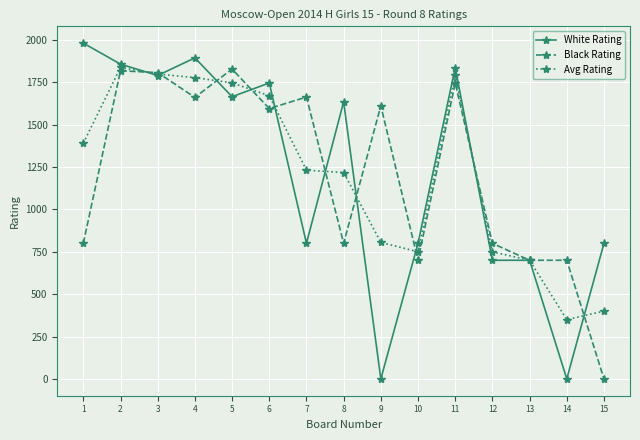

True or false: Avg Rating and Black Rating cross at least once.

True